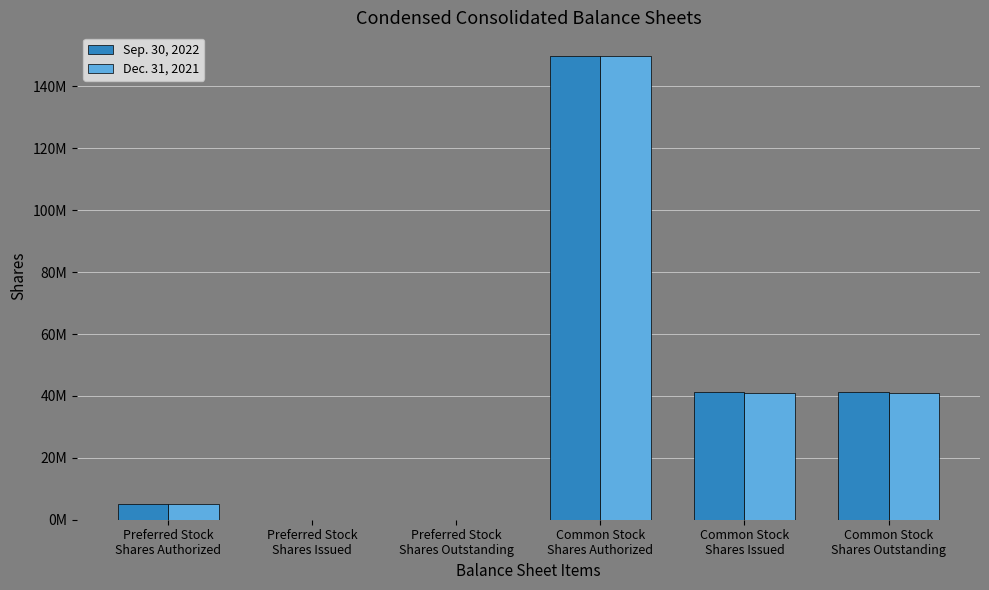

Are the bars grouped side by side (vs. stacked)?

Yes